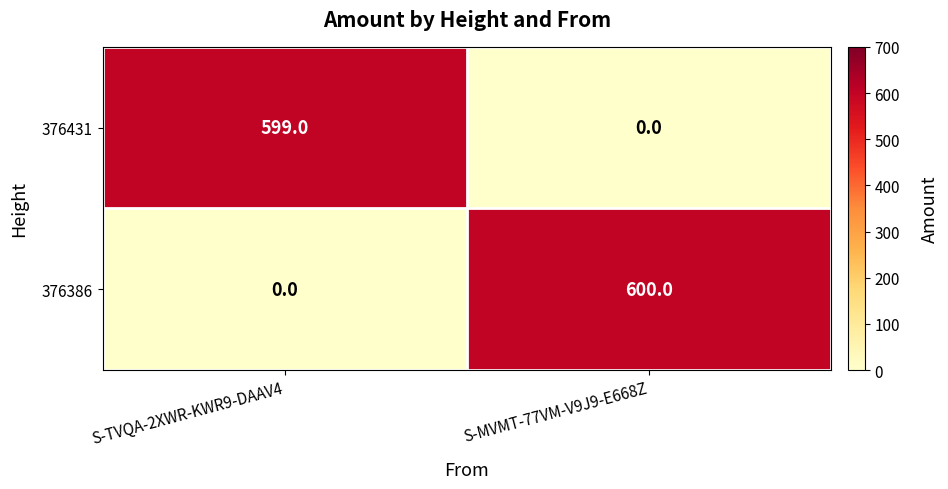

What is the approximate value of 376386 at S-MVMT-77VM-V9J9-E668Z, to the nearest 10?

600